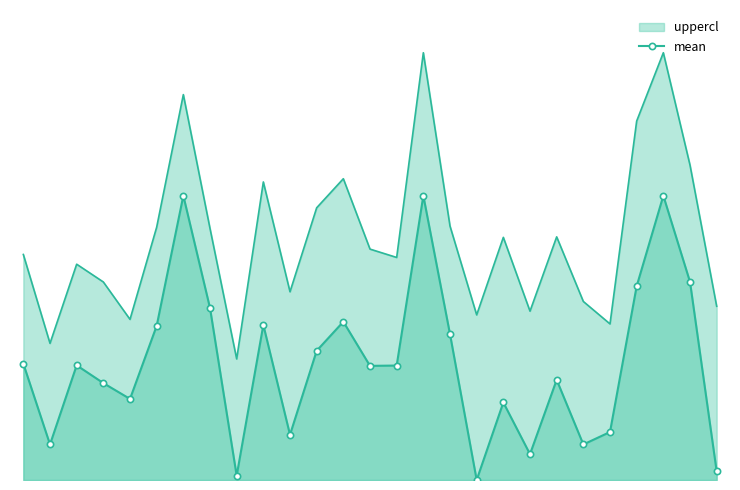

Does the chart have visible grid lines?

No